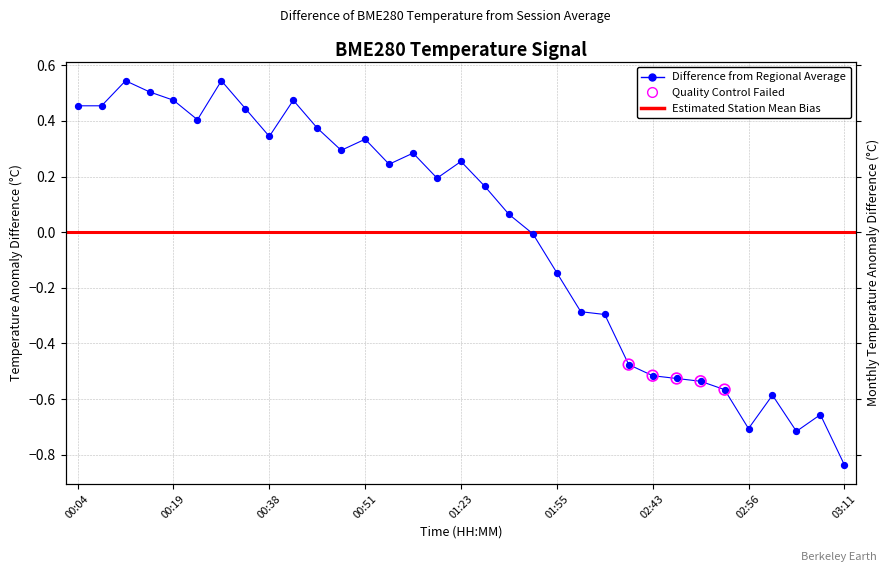

What is the change in value from 00:04 to 01:03?

-0.3